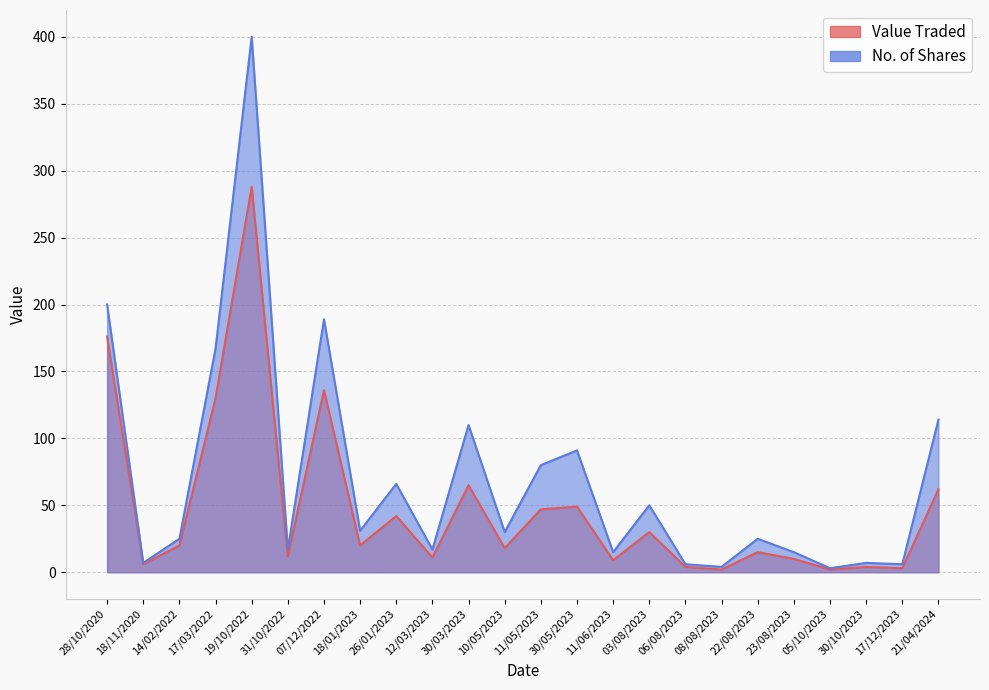

At how many categories does at least one series exceed 256?

1